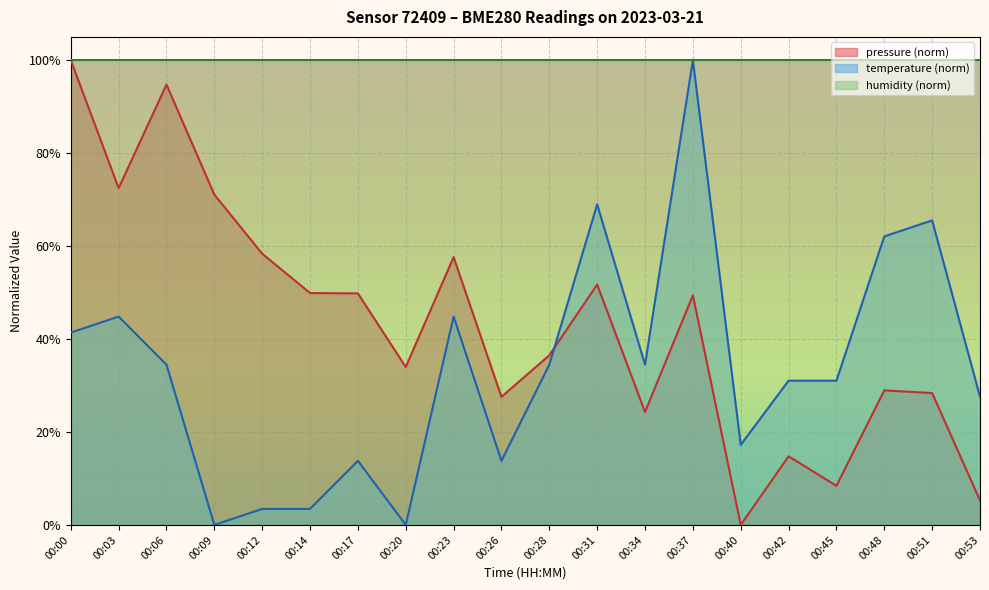

Which series changed the most between 00:06 and 00:53?

pressure (norm)